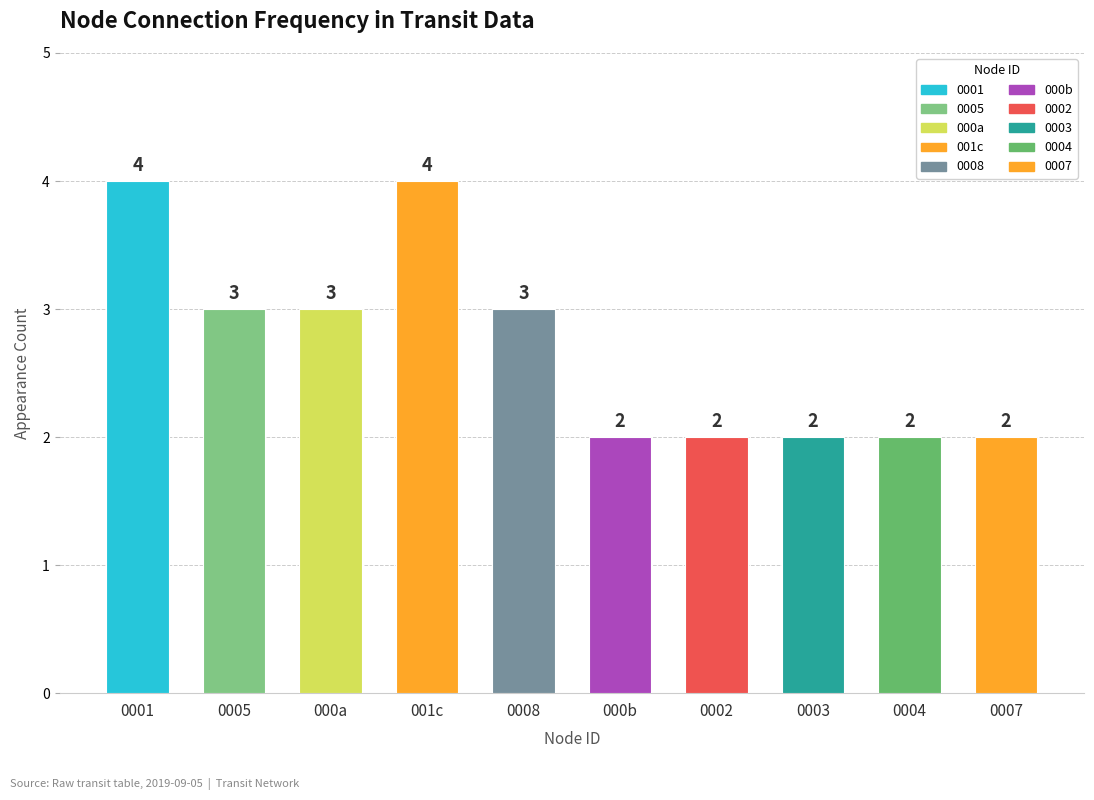

Count the number of data series in this chart.

1